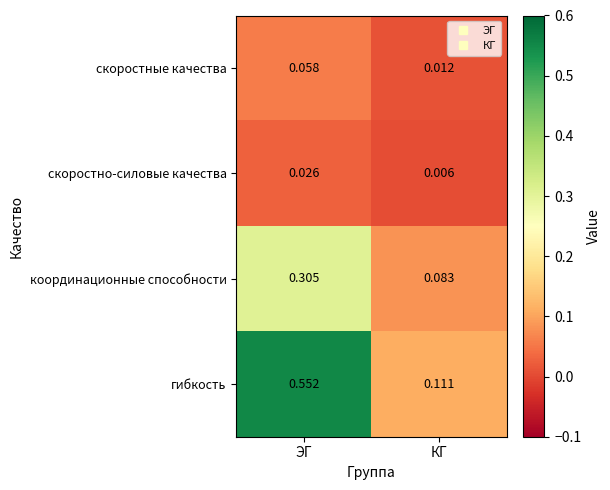

What is the difference between the highest and lowest values at ЭГ?

0.5